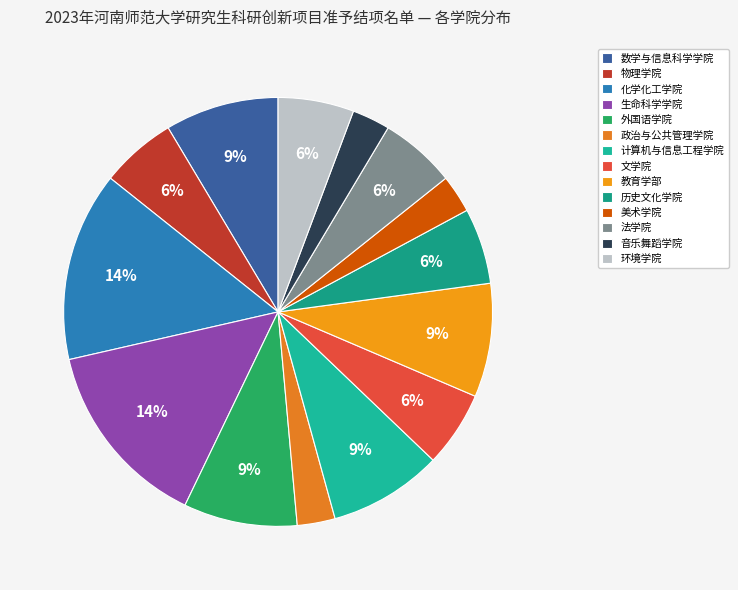

Is the sum of 历史文化学院 and 数学与信息科学学院 greater than half?

No